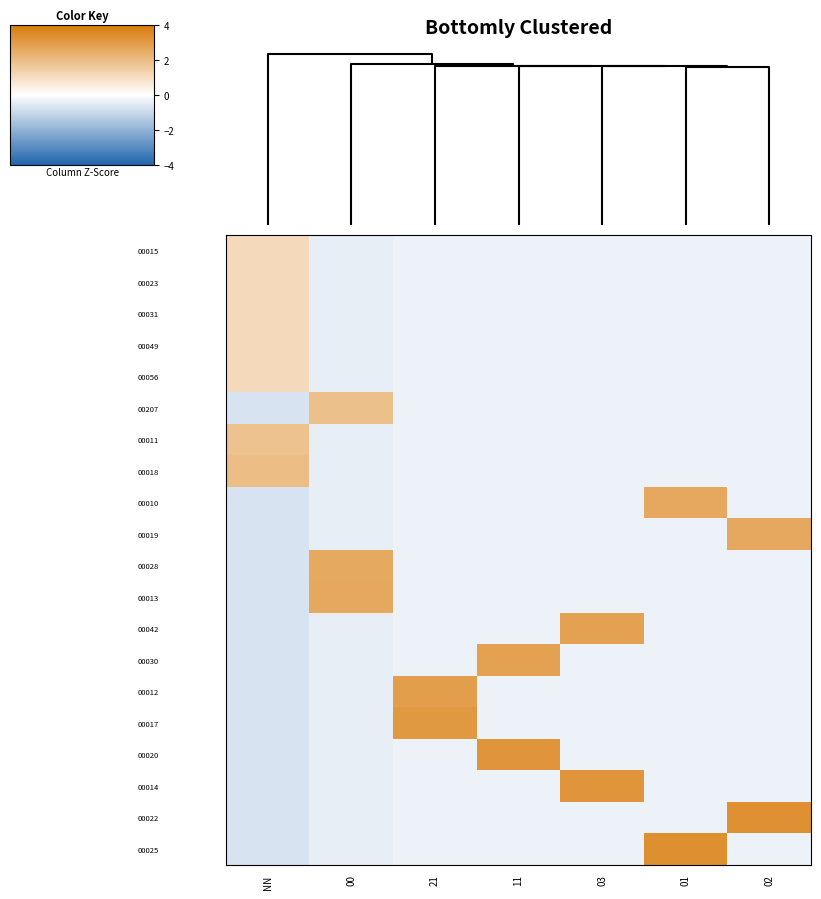

How many categories are shown in the chart?

7